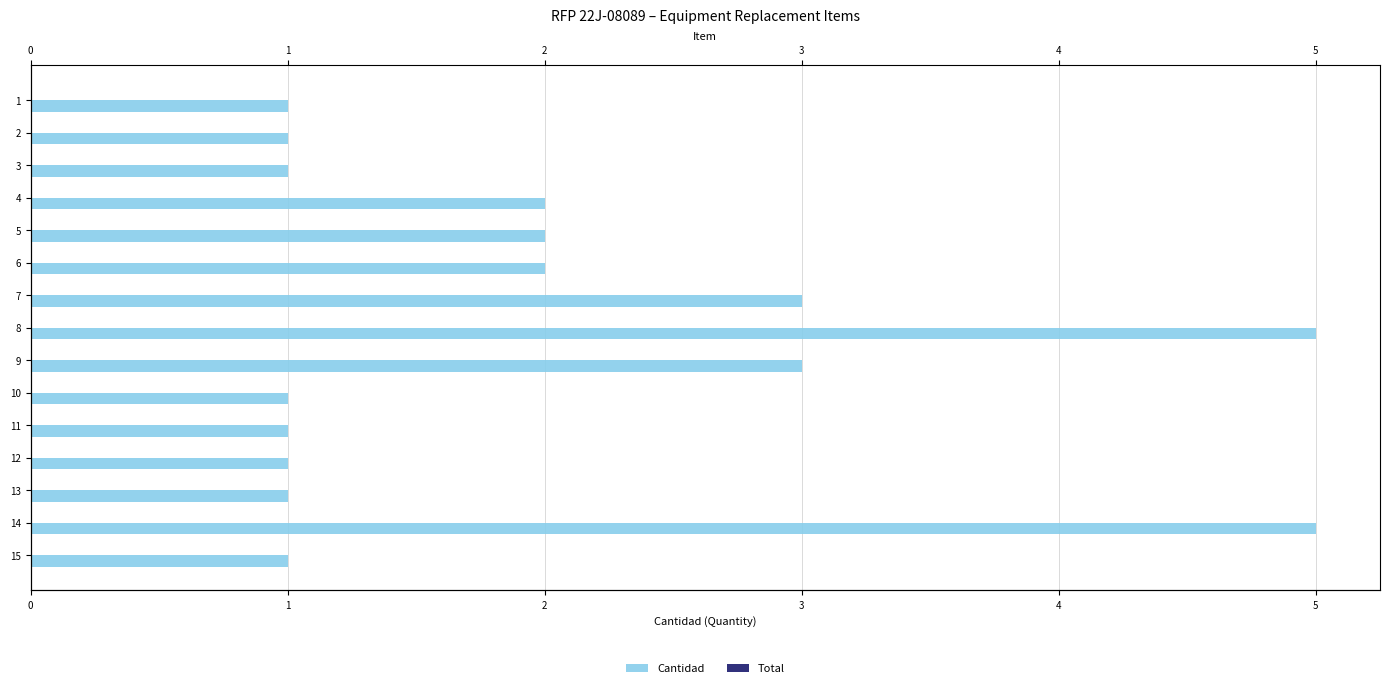

Are the bars horizontal?

Yes